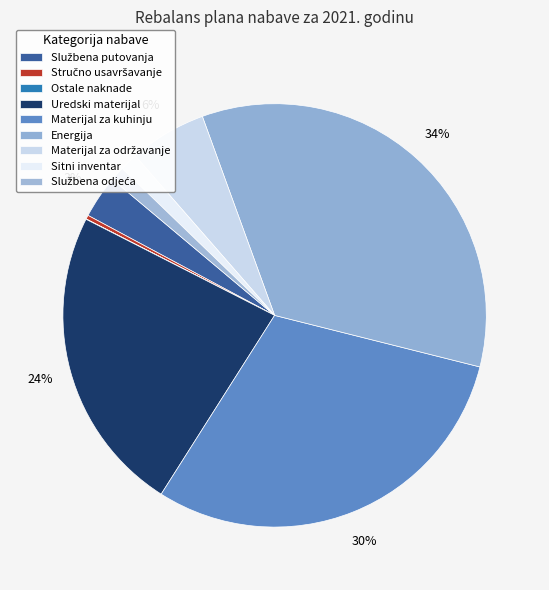

Is there any slice that represents more than half of the pie?

No